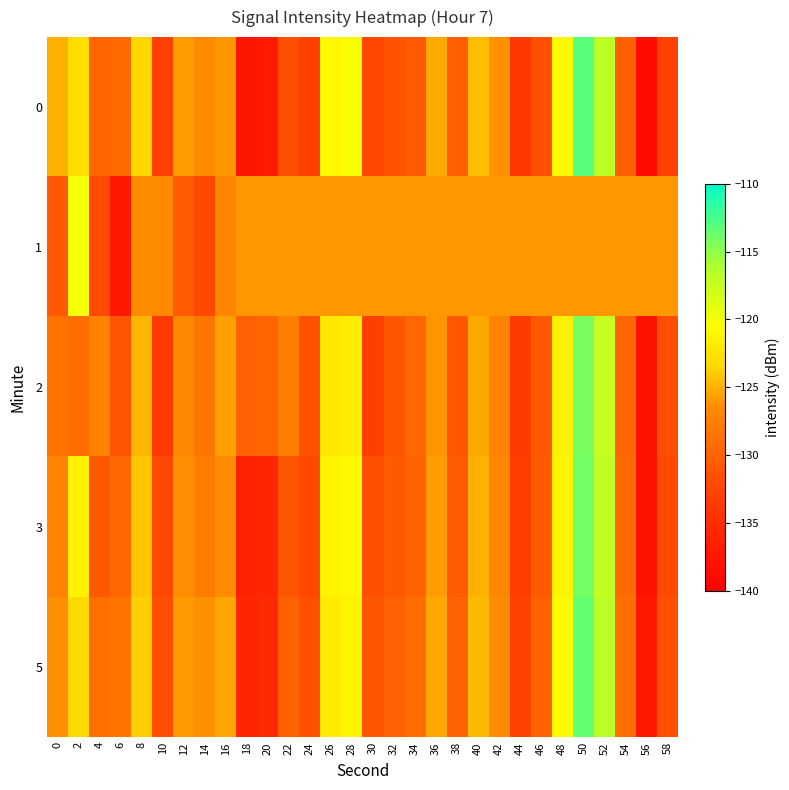

Reading right to left, extract all data points from this chart.

0: 58=-132.9	56=-138.7	54=-130.1	52=-116.9	50=-113.2	48=-120.9	46=-131.5	44=-134.0	42=-126.3	40=-124.5	38=-130.3	36=-125.3	34=-130.7	32=-131.3	30=-132.3	28=-120.2	26=-120.9	24=-133.0	22=-131.7	20=-137.0	18=-137.5	16=-126.0	14=-126.6	12=-125.8	10=-132.9	8=-123.5	6=-129.3	4=-129.7	2=-123.0	0=-125.1
1: 58=-126.0	56=-126.0	54=-126.0	52=-126.0	50=-126.0	48=-126.0	46=-126.0	44=-126.0	42=-126.0	40=-126.0	38=-126.0	36=-126.0	34=-126.0	32=-126.0	30=-126.0	28=-126.0	26=-126.0	24=-126.0	22=-126.0	20=-126.0	18=-126.0	16=-127.2	14=-132.2	12=-130.6	10=-126.6	8=-126.5	6=-137.4	4=-132.0	2=-120.0	0=-130.8
2: 58=-131.7	56=-137.9	54=-129.8	52=-117.5	50=-114.2	48=-121.6	46=-130.8	44=-133.5	42=-127.2	40=-125.3	38=-131.0	36=-126.1	34=-129.5	32=-130.9	30=-133.1	28=-121.8	26=-122.3	24=-131.4	22=-127.6	20=-129.8	18=-130.1	16=-125.7	14=-128.4	12=-126.9	10=-133.6	8=-124.8	6=-131.2	4=-127.3	2=-129.1	0=-128.5
3: 58=-132.1	56=-137.8	54=-129.3	52=-117.1	50=-114.0	48=-121.2	46=-130.7	44=-133.2	42=-126.9	40=-125.1	38=-130.6	36=-125.8	34=-129.9	32=-130.7	30=-131.5	28=-120.9	26=-121.4	24=-132.1	22=-130.9	20=-135.8	18=-136.2	16=-126.5	14=-127.8	12=-126.4	10=-132.1	8=-124.2	6=-129.6	4=-130.8	2=-121.5	0=-127.3
5: 58=-131.5	56=-137.2	54=-128.9	52=-116.7	50=-113.5	48=-120.8	46=-130.2	44=-132.8	42=-126.5	40=-124.7	38=-130.0	36=-125.4	34=-129.2	32=-130.1	30=-131.0	28=-121.3	26=-121.9	24=-131.6	22=-130.2	20=-135.2	18=-135.8	16=-125.4	14=-126.3	12=-125.9	10=-131.7	8=-123.8	6=-128.5	4=-128.9	2=-123.2	0=-126.4